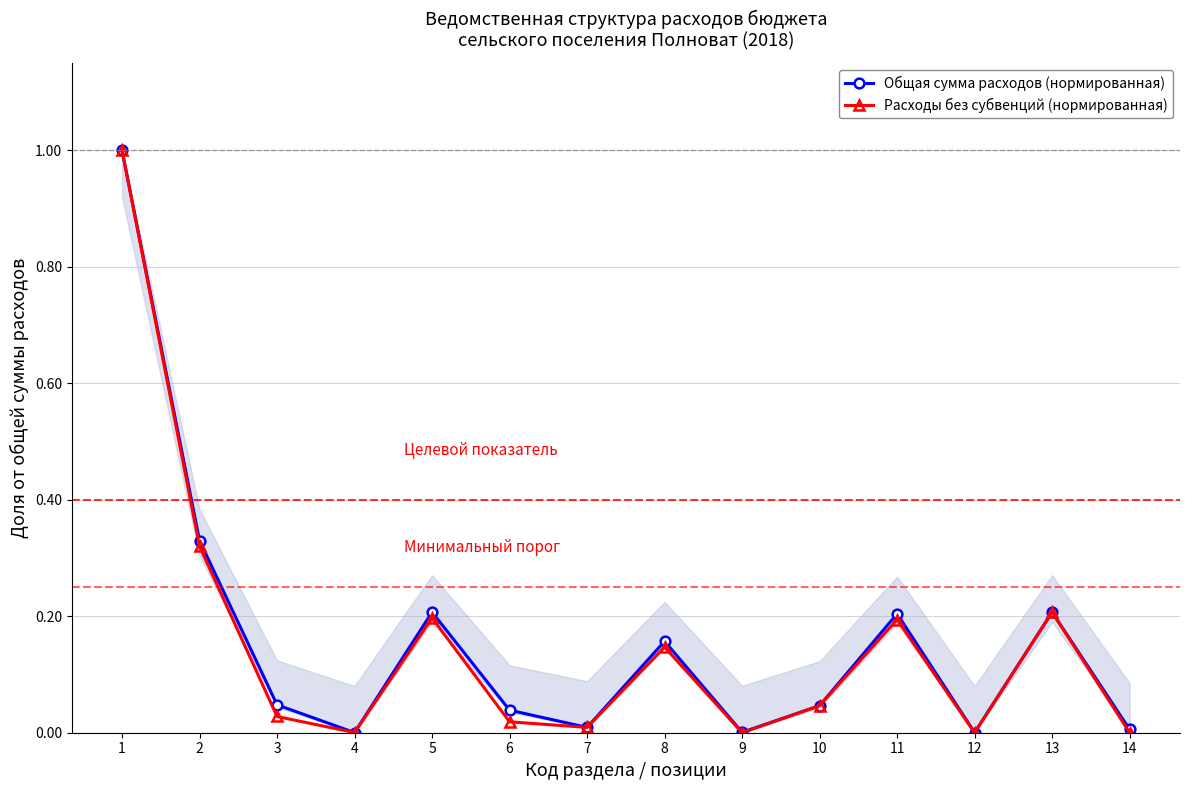

Where is the first local minimum for Расходы без субвенций (нормированная)?

4